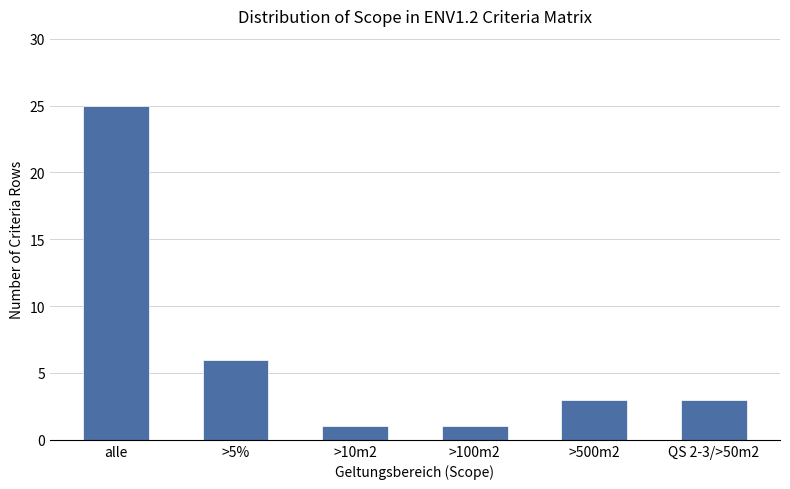

What is the change in value from alle to QS 2-3/>50m2?

-22